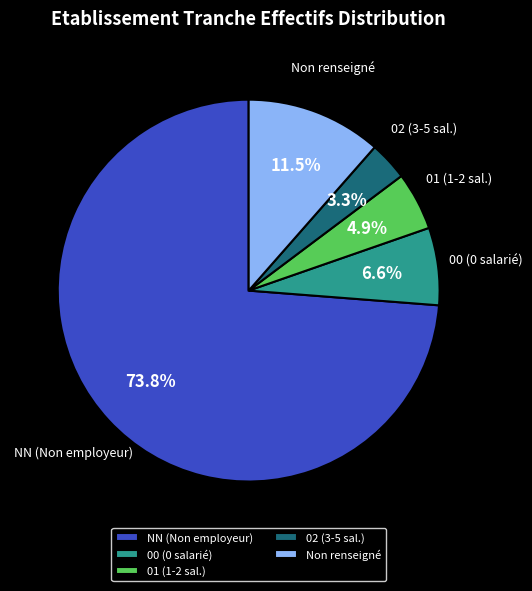

Rank the categories by value from highest to lowest.

NN (Non employeur), Non renseigné, 00 (0 salarié), 01 (1-2 sal.), 02 (3-5 sal.)